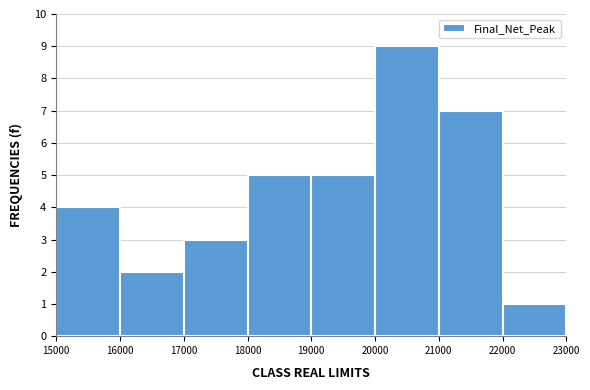

Reading left to right, list every bar in this chart as the range it spans on the x-axis followed by its height. The values are not printed on the chart, so give them approximately, as read against the axis.

15000 to 16000: 4
16000 to 17000: 2
17000 to 18000: 3
18000 to 19000: 5
19000 to 20000: 5
20000 to 21000: 9
21000 to 22000: 7
22000 to 23000: 1